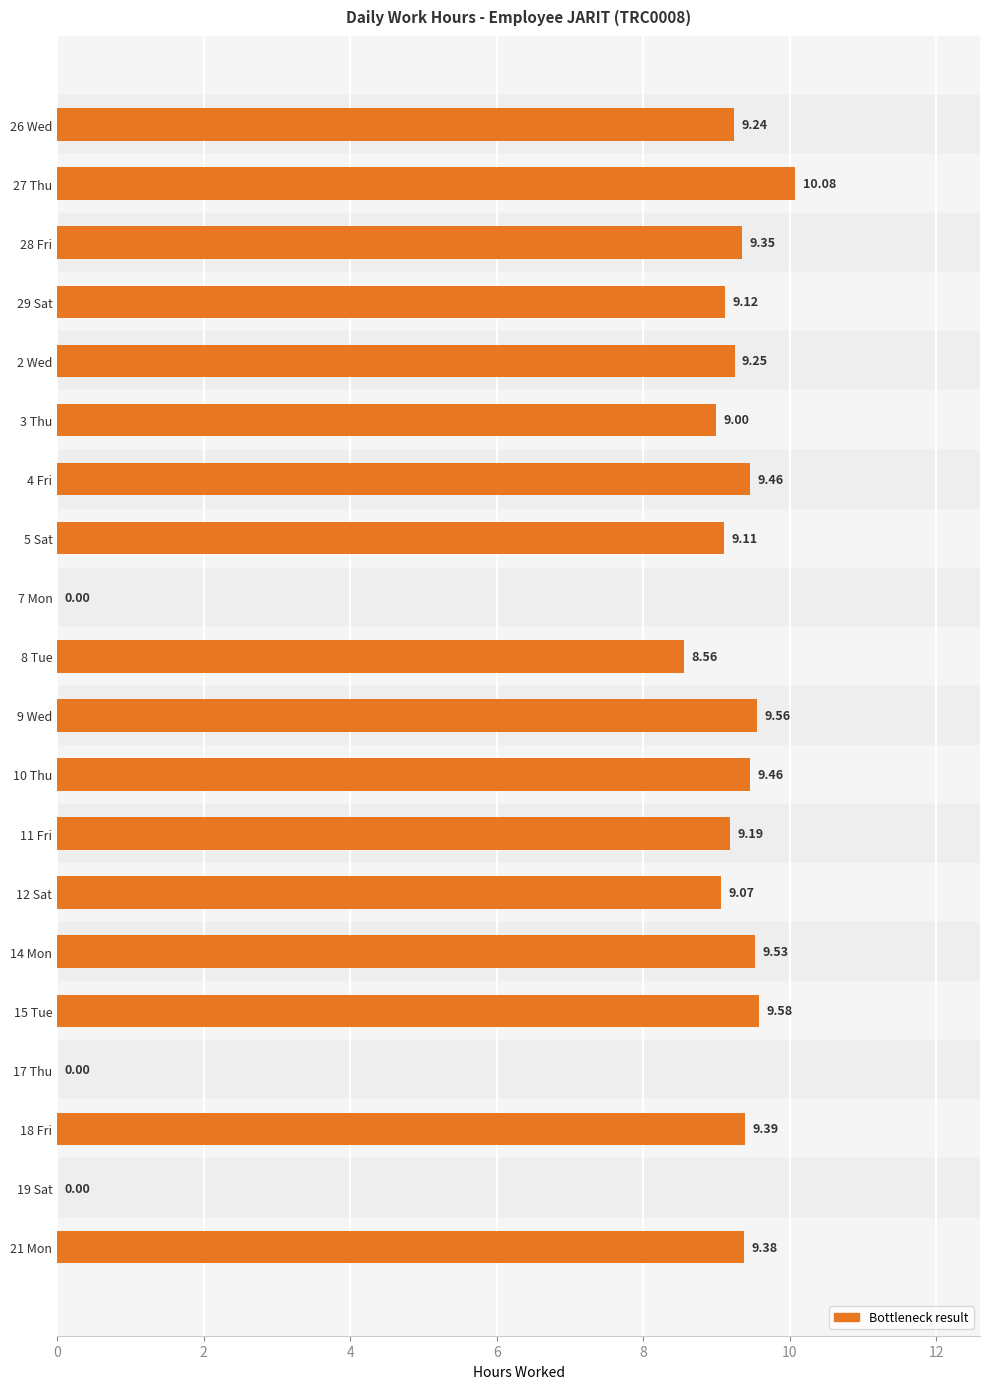

What is the change in value from 7 Mon to 10 Thu?

+9.5